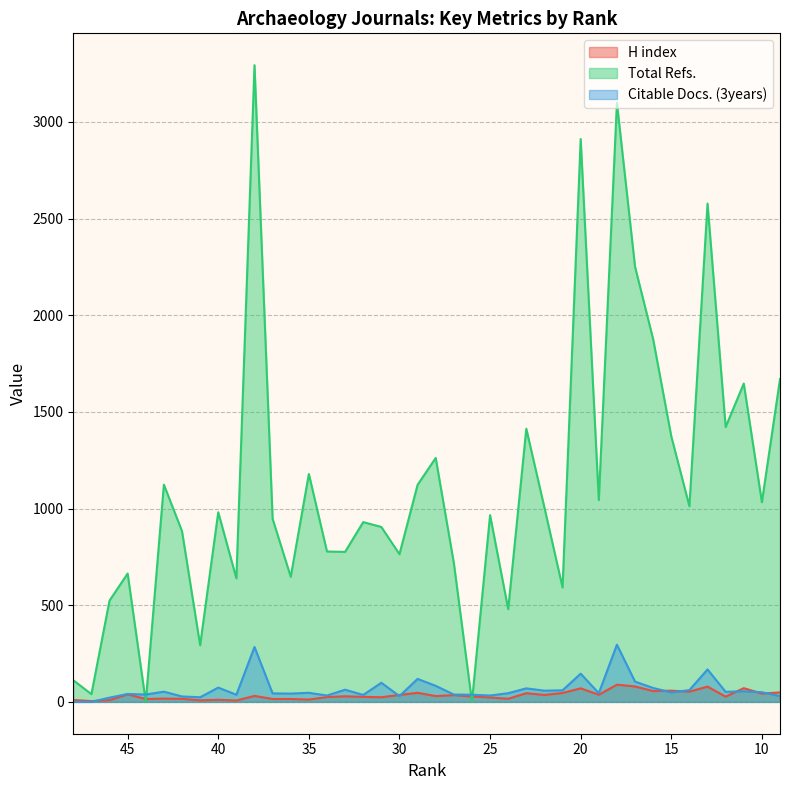

At which category does Citable Docs. (3years) reach its first local valley?

44